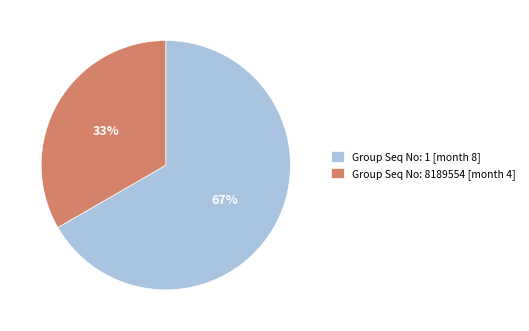

What is the smallest slice in the pie chart?

Group Seq No: 8189554 [month 4]